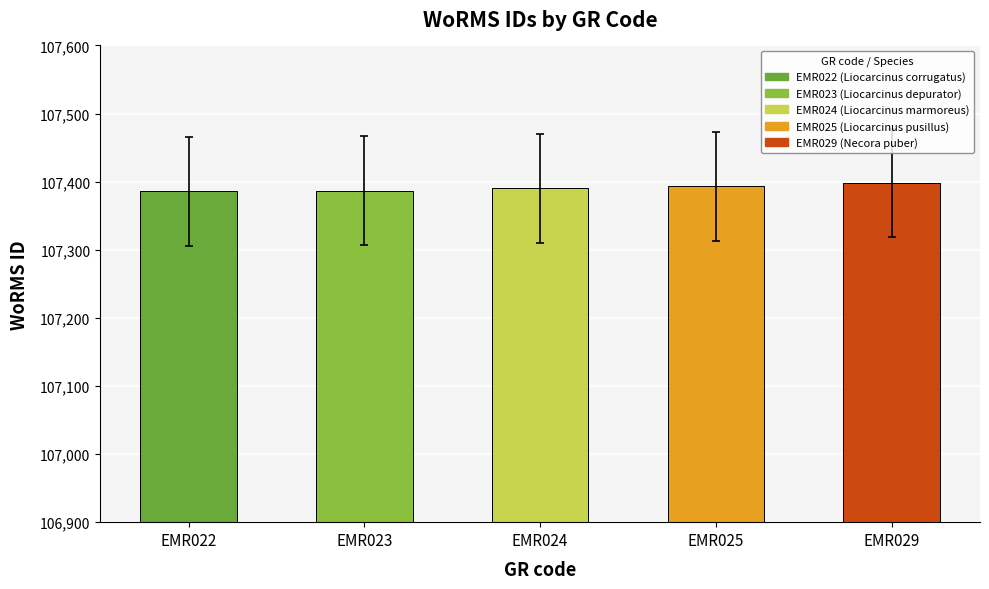

Is it true that the value at EMR024 is 28199?

False